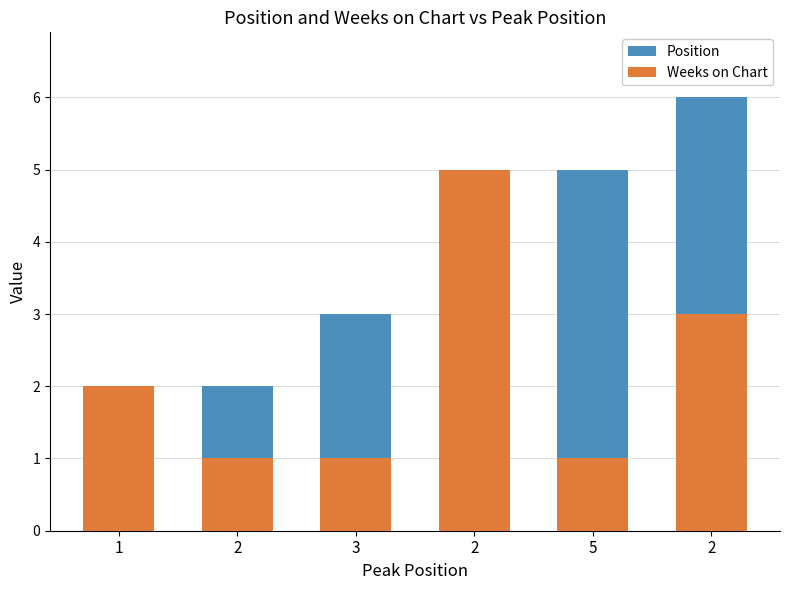

Which series has the widest spread of values?

Position